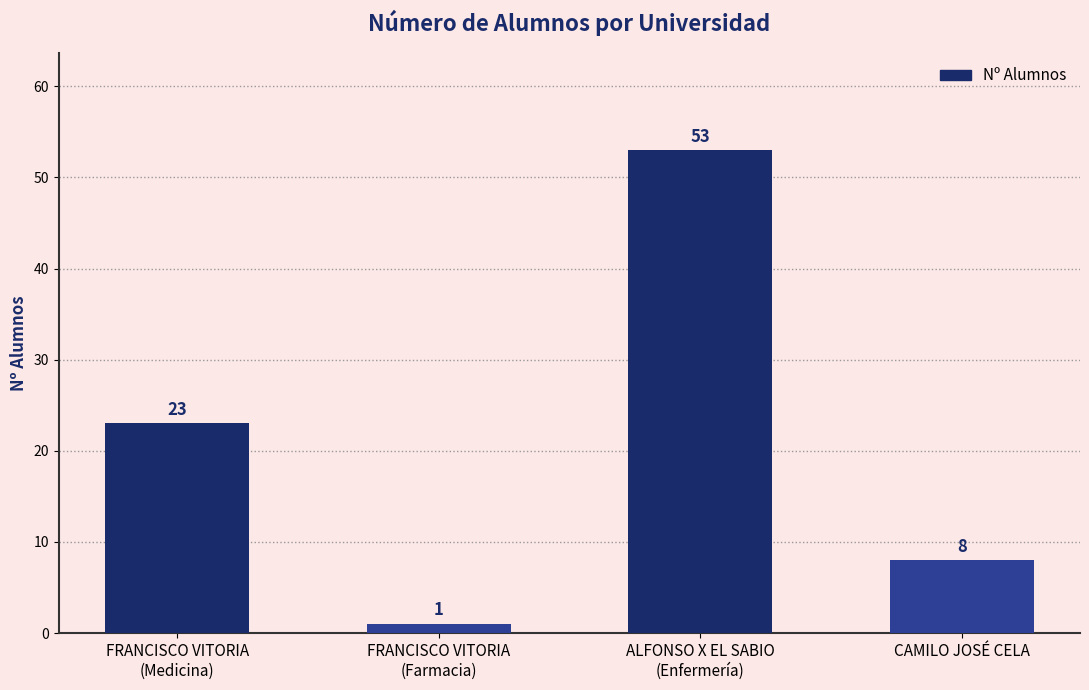

True or false: the data shows 8 at CAMILO JOSÉ CELA.

True